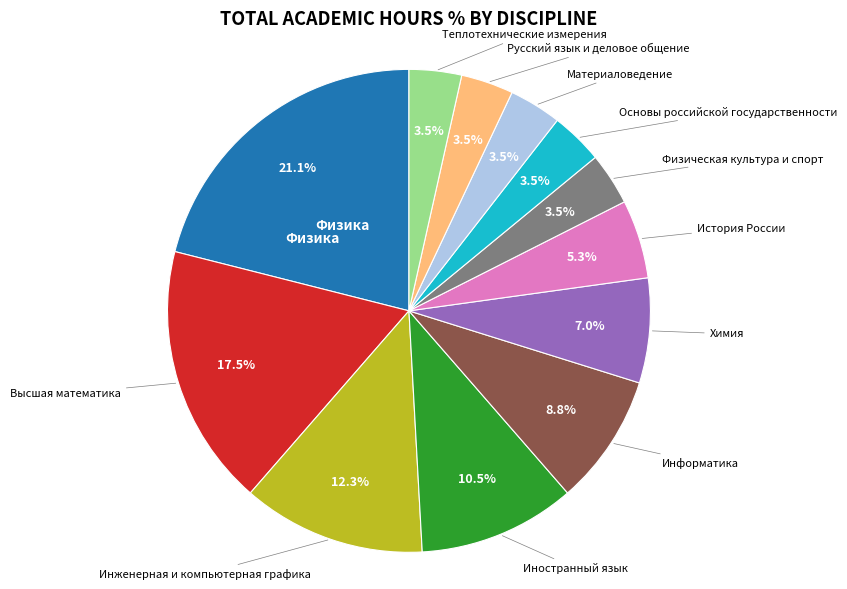

Does any single category account for the majority?

No